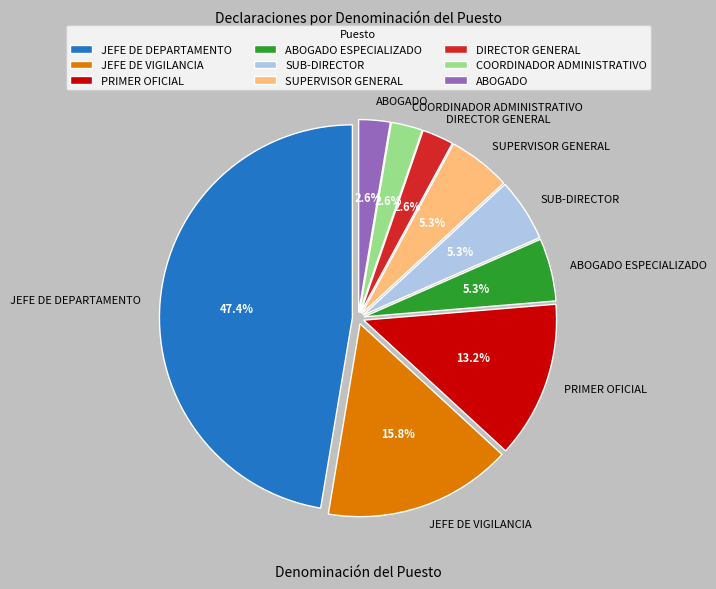

Between ABOGADO and JEFE DE DEPARTAMENTO, which is larger?

JEFE DE DEPARTAMENTO